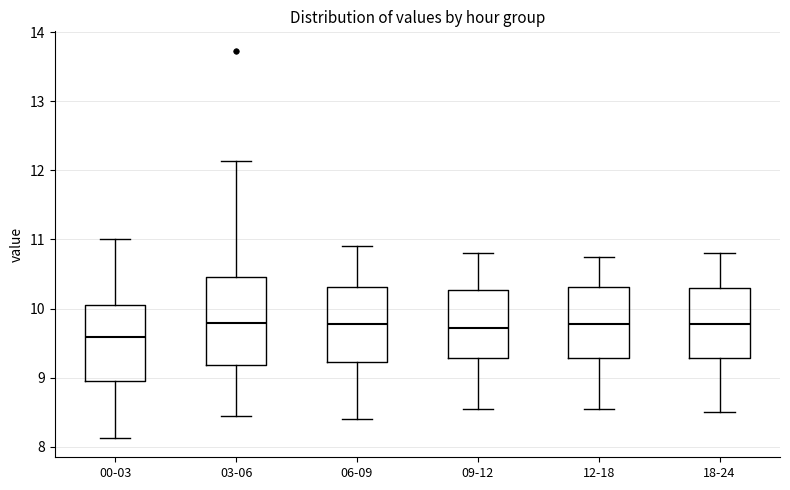

Where does the median line of the box for 18-24 sit on the y-axis? The values are not printed on the chart, so give them approximately, as read against the axis.

9.8